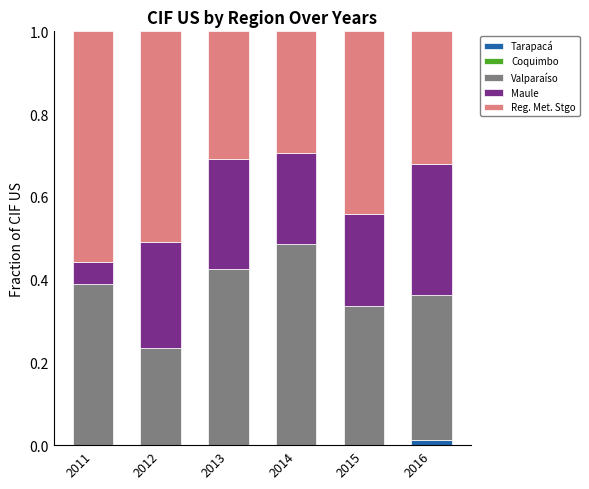

The value of Tarapacá at 2011 is 0.0. True or false?

True